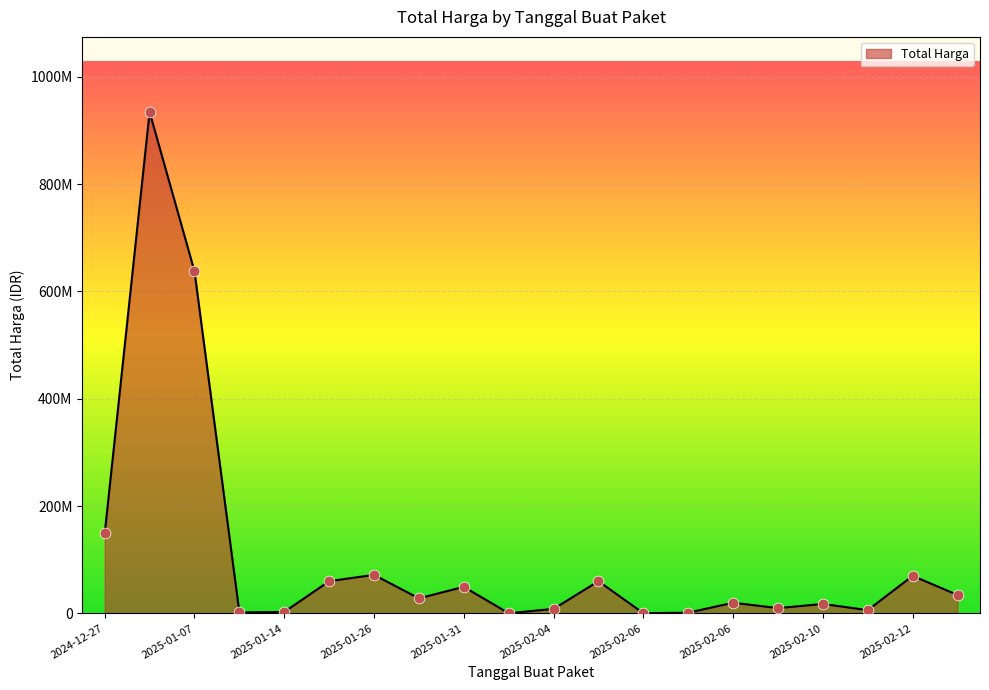

Is this an area chart (filled region under the line)?

Yes